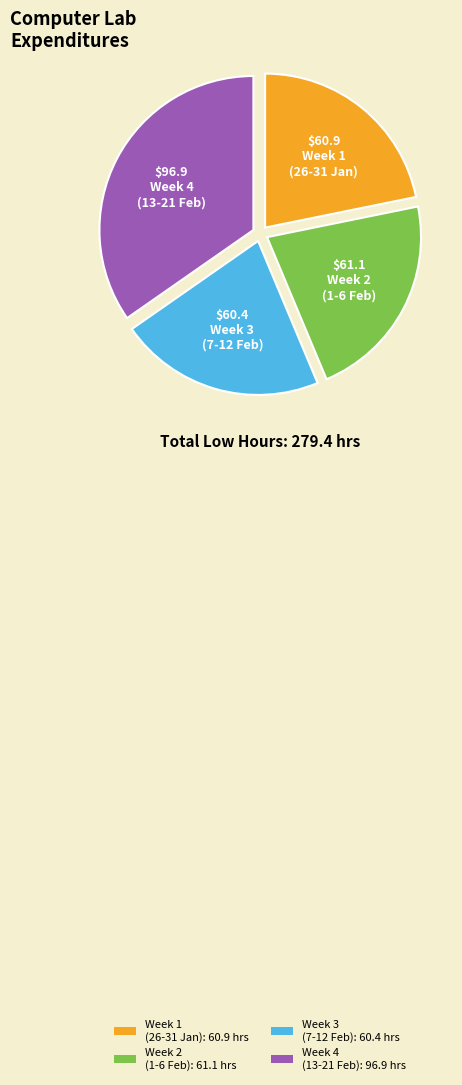

Is there a majority slice in this chart?

No